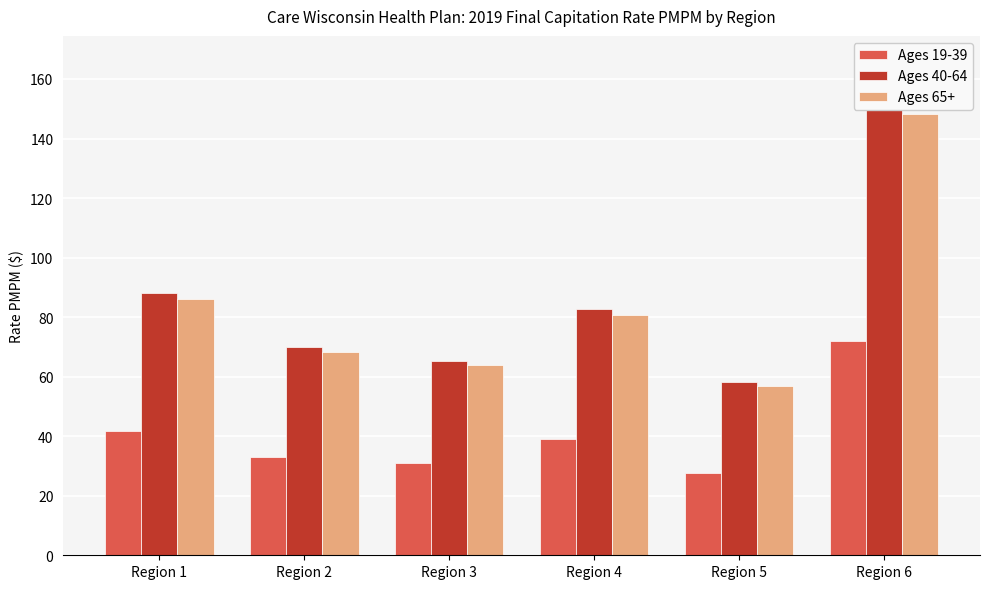

What is the greatest value displayed?

151.7